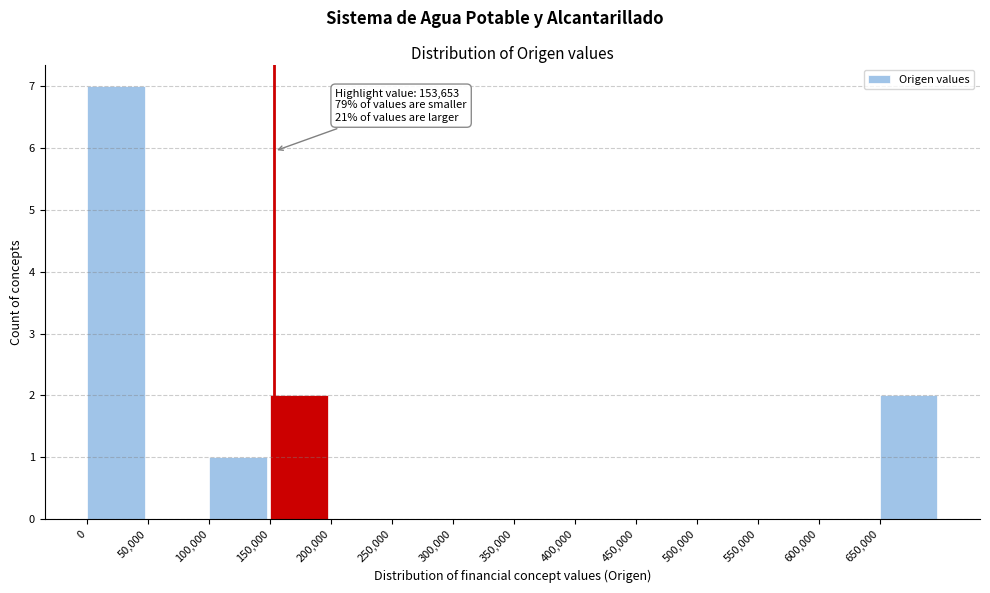

Over which range of the x-axis is the bar tallest?

0 to 50000